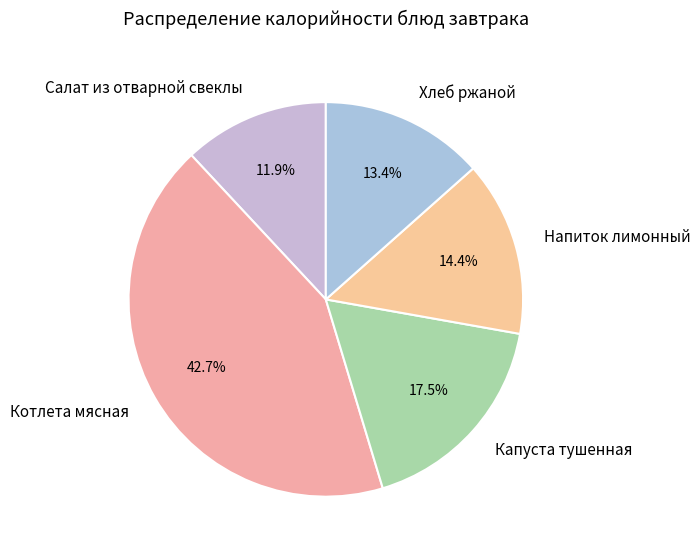

To the nearest percent, what is the difference between the largest and smallest slice percentages?

31%